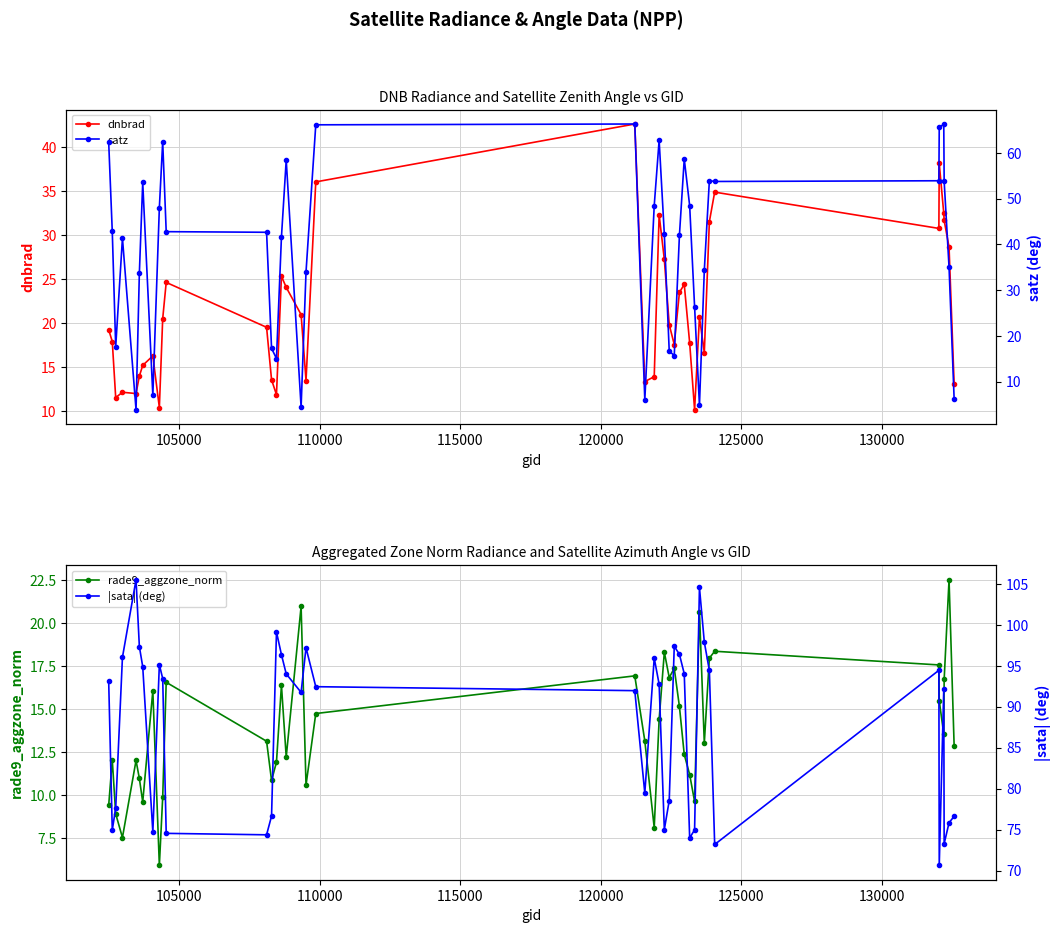

What are all the series names shown in the legend?

dnbrad, satz, rade9_aggzone_norm, |sata| (deg)